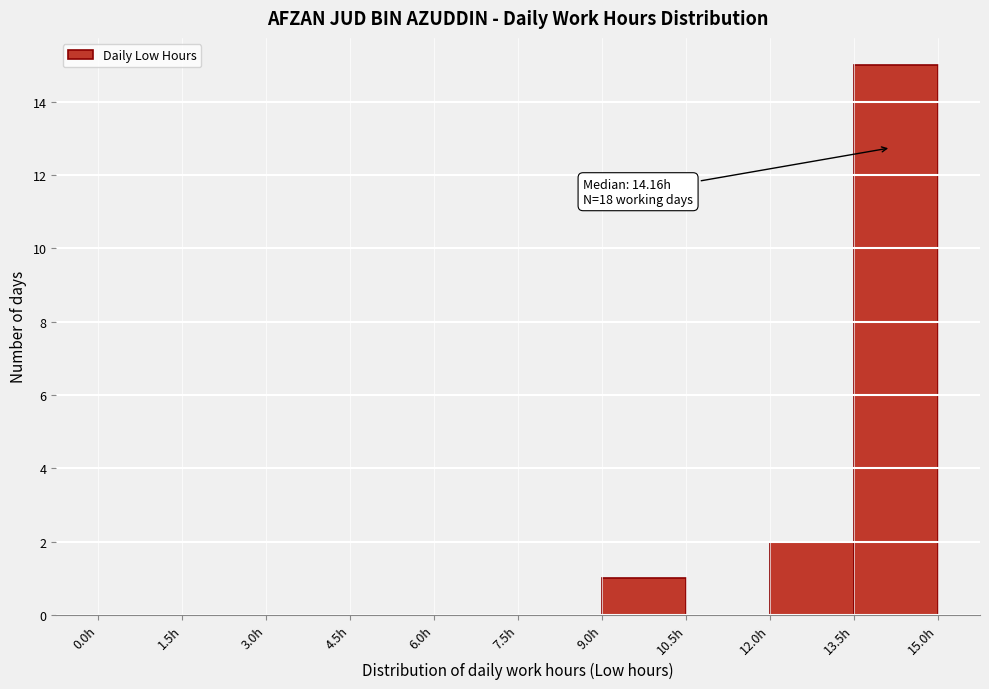

Over which range of the x-axis is the bar tallest?

13.5 to 15.0